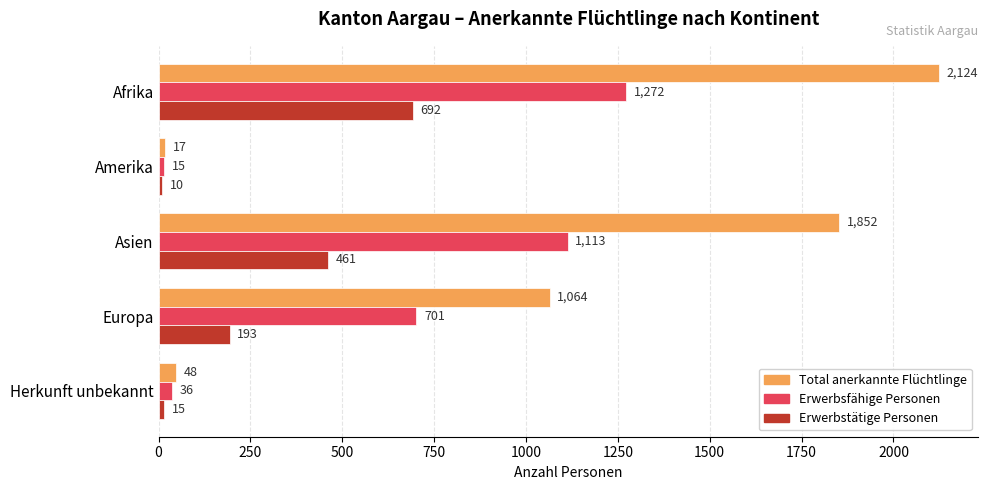

Rank the series by their average value, from lowest to highest.

Erwerbstätige Personen, Erwerbsfähige Personen, Total anerkannte Flüchtlinge